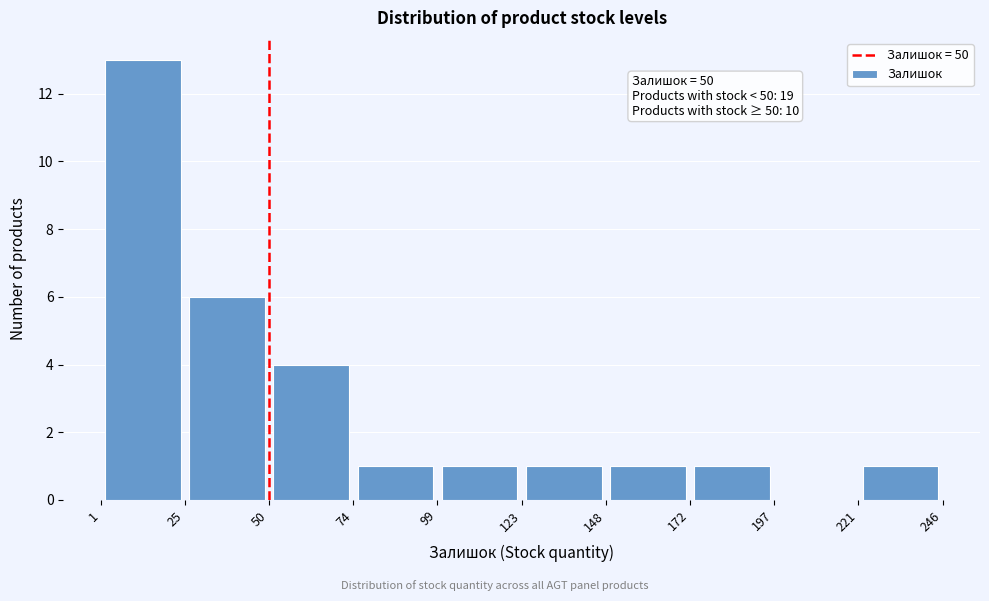

Over which range of the x-axis is the bar tallest?

1 to 25